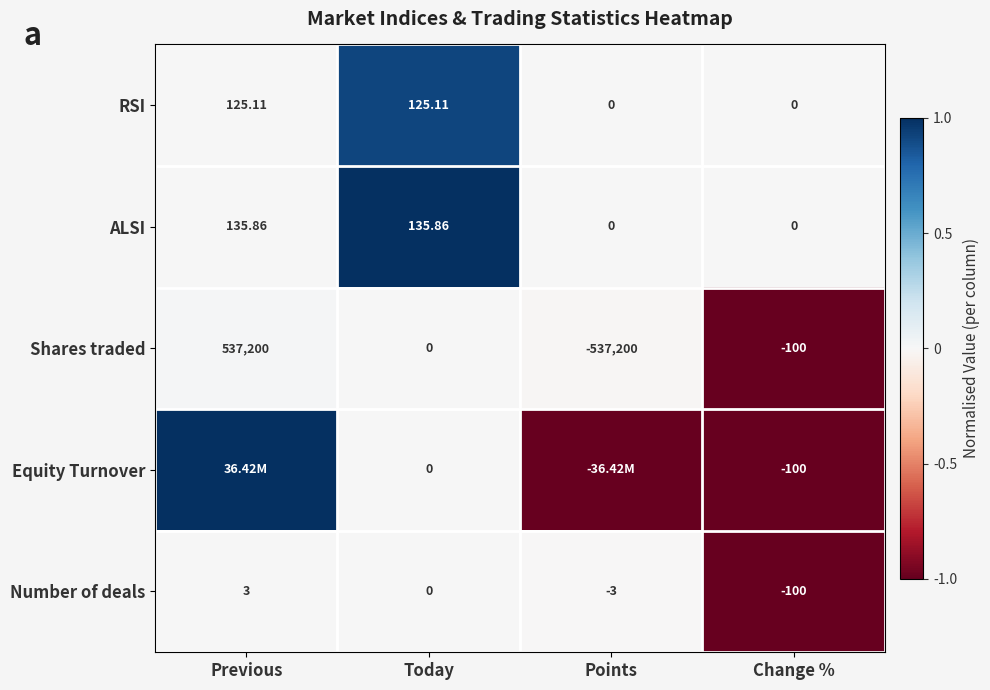

What is the smallest value displayed?

-1.0